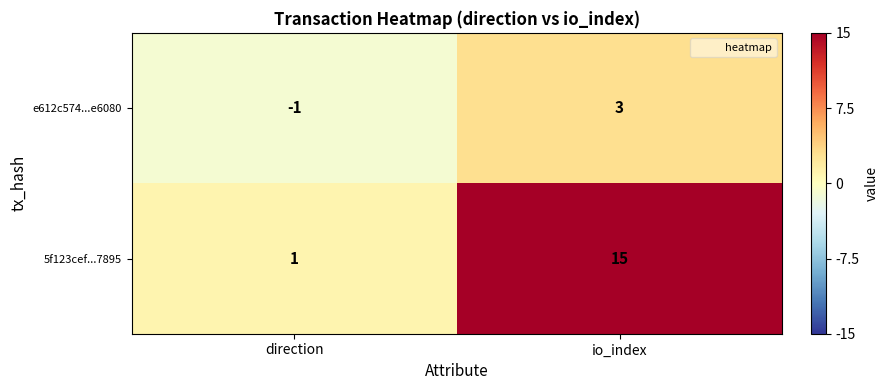

What is the difference between the maximum and minimum values in the e612c574...e6080 series?

4